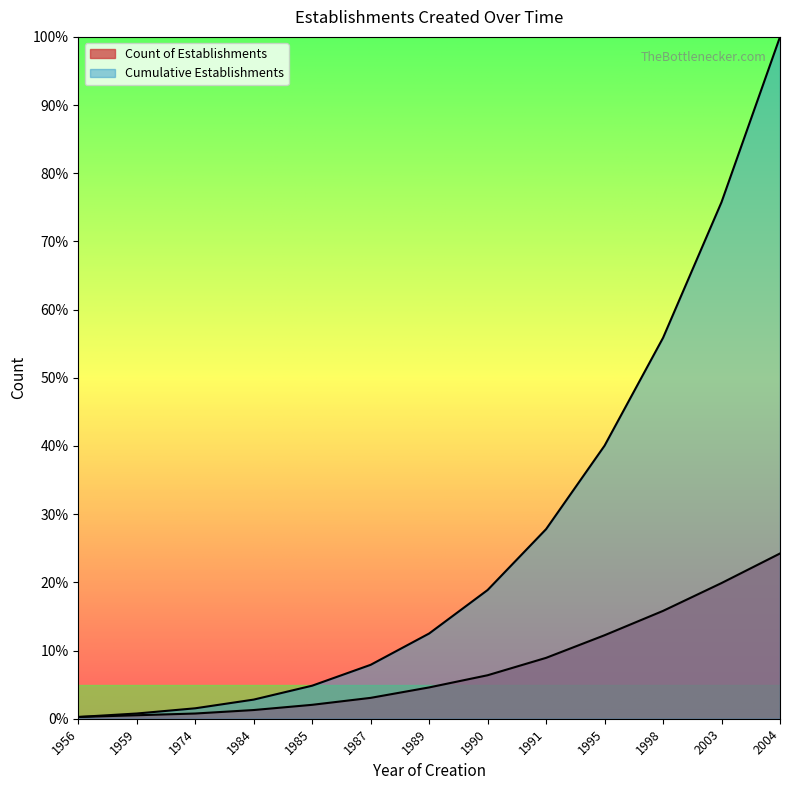

What is the value of the Cumulative Establishments point at the 8th from the left?

18.9